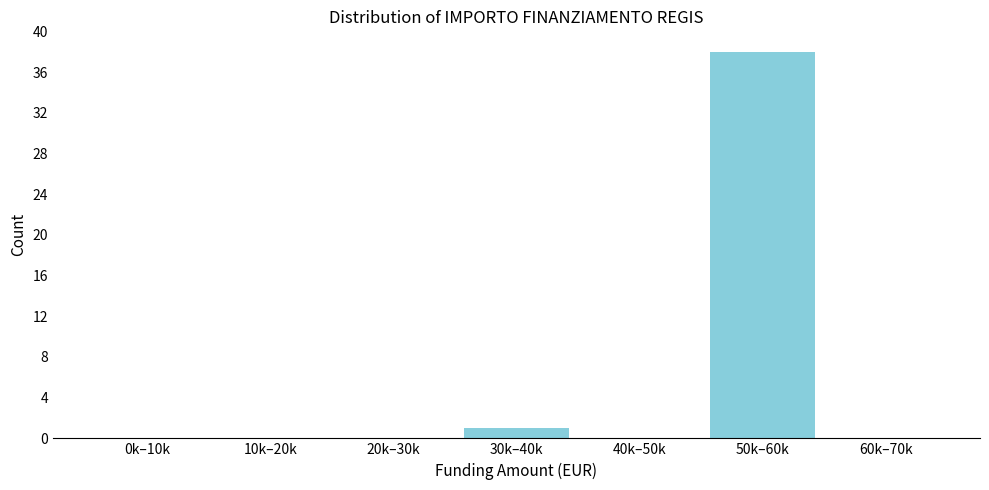

Reading right to left, transcribe all the data shown in this chart.

60k–70k=0	50k–60k=38	40k–50k=0	30k–40k=1	20k–30k=0	10k–20k=0	0k–10k=0